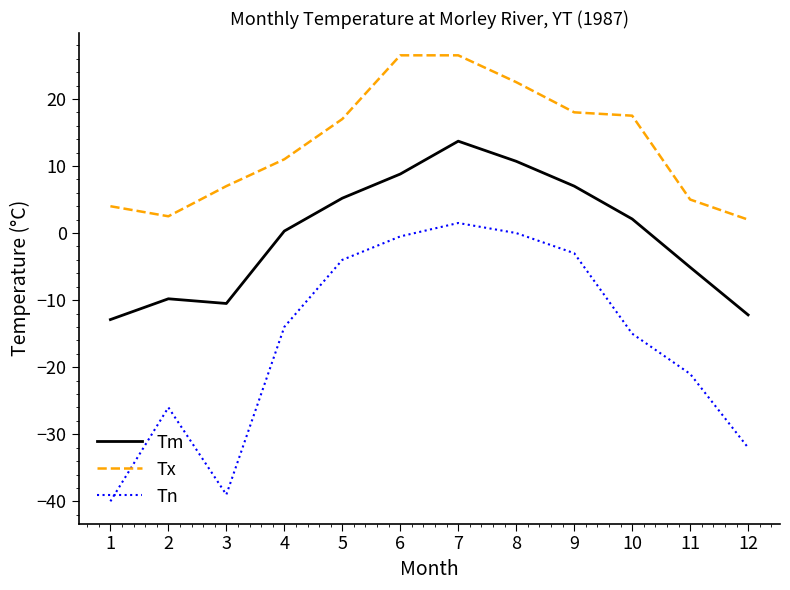

Reading right to left, list all the values displayed in this chart.

Tm: -12.2	-5.1	2.1	7.0	10.7	13.7	8.8	5.2	0.3	-10.5	-9.8	-12.9
Tx: 2.0	5.0	17.5	18.0	22.5	26.5	26.5	17.0	11.0	7.0	2.5	4.0
Tn: -32.0	-21.0	-15.0	-3.0	0.0	1.5	-0.5	-4.0	-14.0	-39.0	-26.0	-40.0